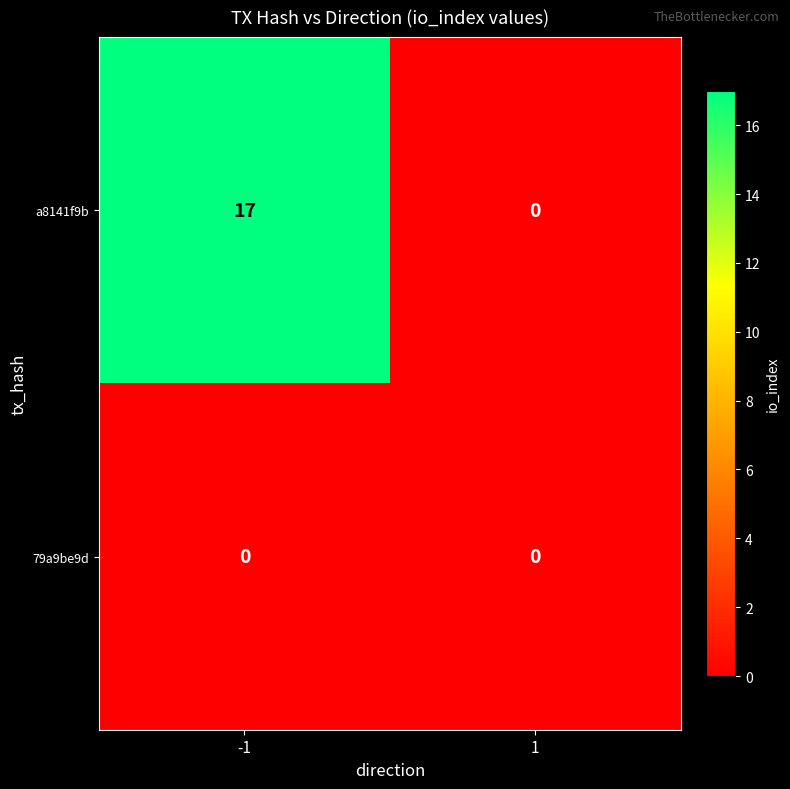

Is it true that a8141f9b equals 0 at 1?

True